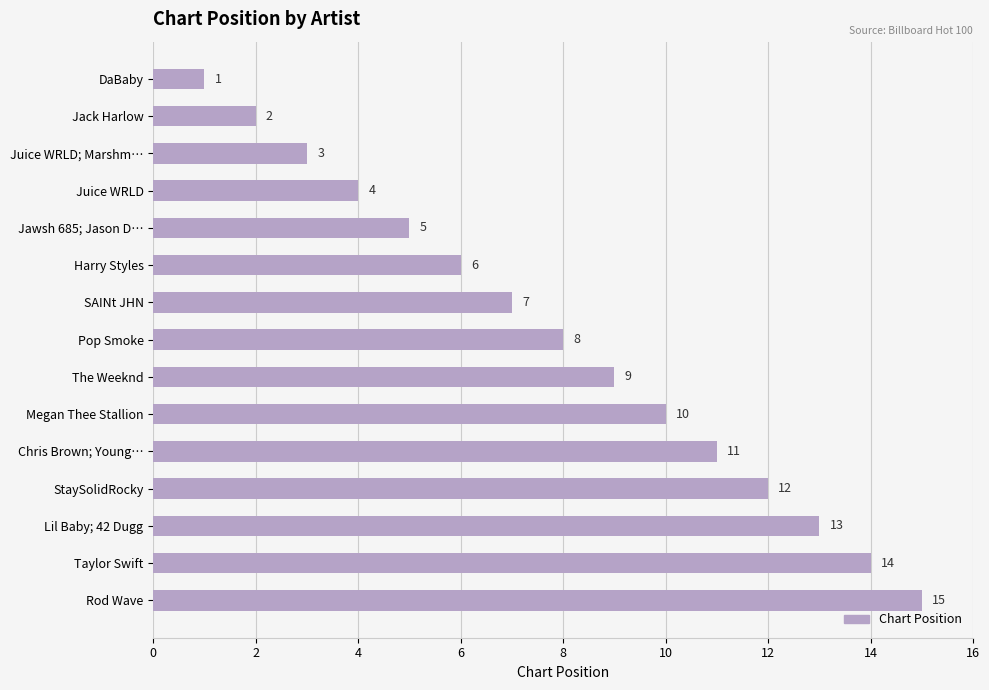

List the labels in order of value, smallest first.

DaBaby, Jack Harlow, Juice WRLD; Marshm…, Juice WRLD, Jawsh 685; Jason D…, Harry Styles, SAINt JHN, Pop Smoke, The Weeknd, Megan Thee Stallion, Chris Brown; Young…, StaySolidRocky, Lil Baby; 42 Dugg, Taylor Swift, Rod Wave